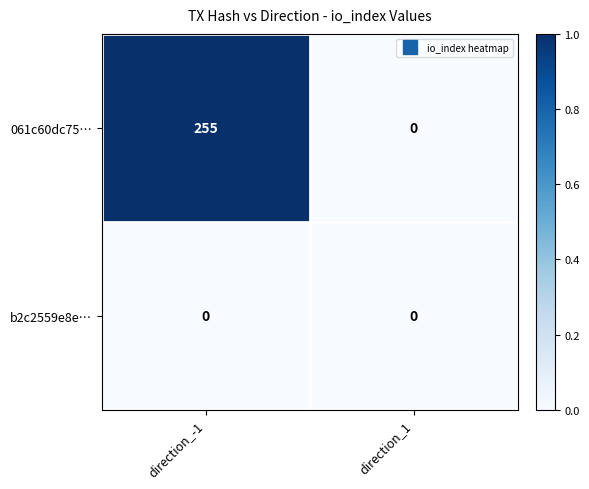

Which series changed the most between direction_-1 and direction_1?

061c60dc75…